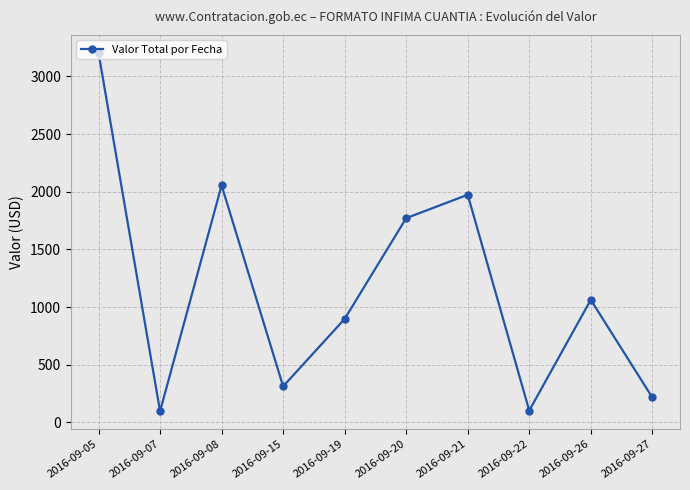

Where does the data first go above 1063?

2016-09-05